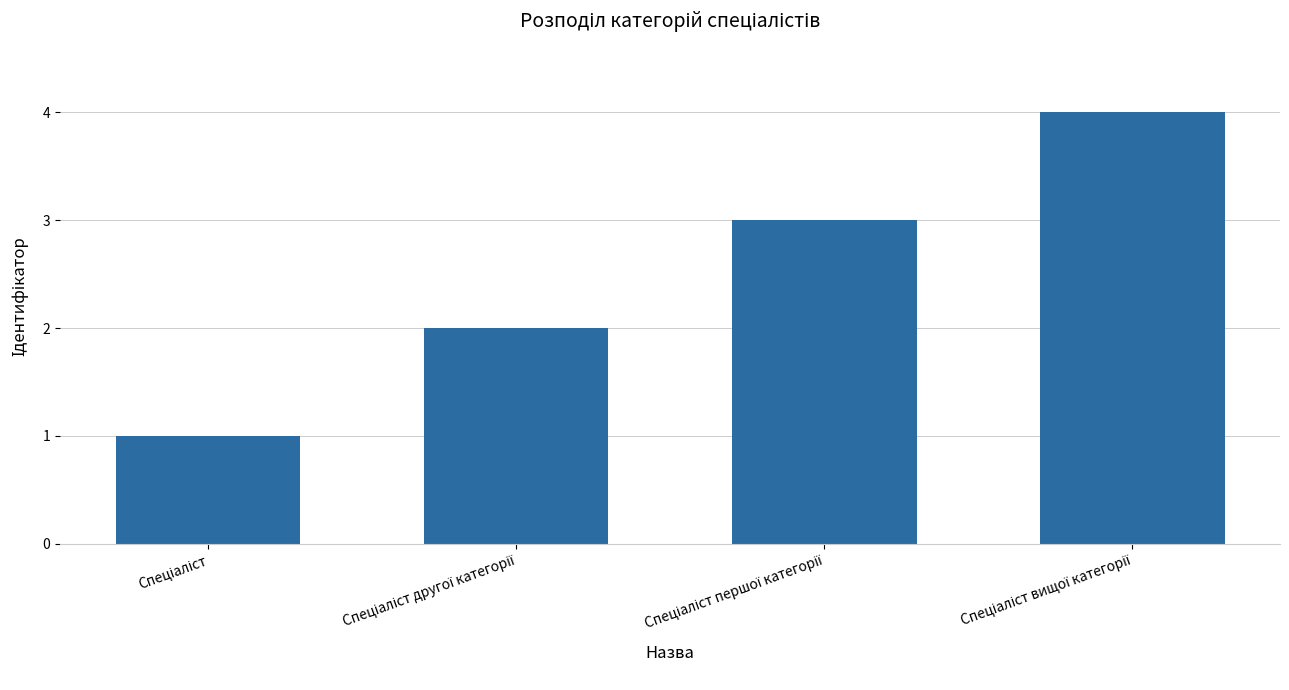

What is the difference between the maximum and minimum values?

3